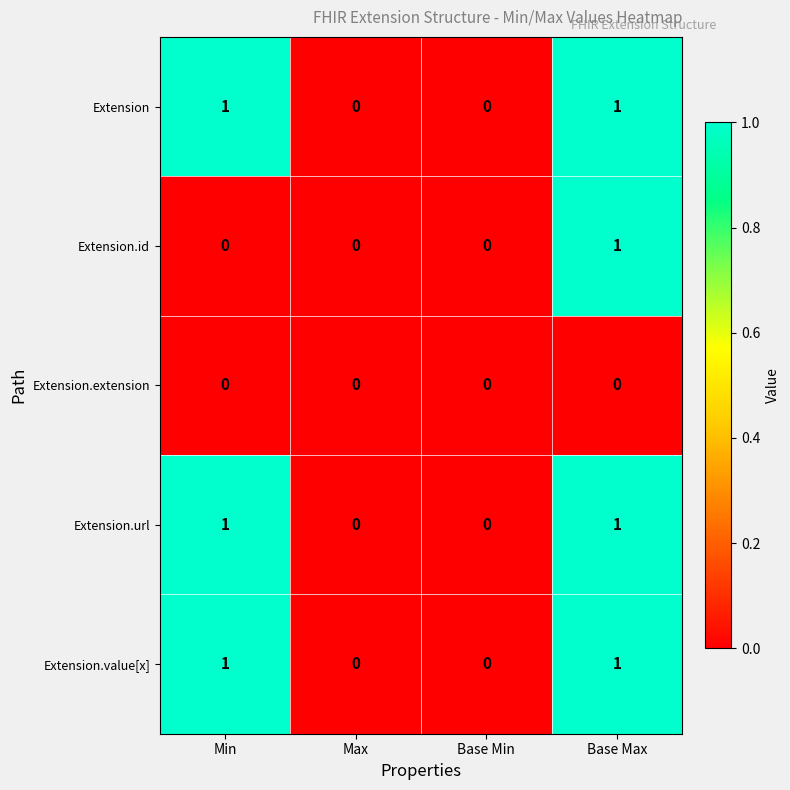

The value of Extension at Max is -1. True or false?

False